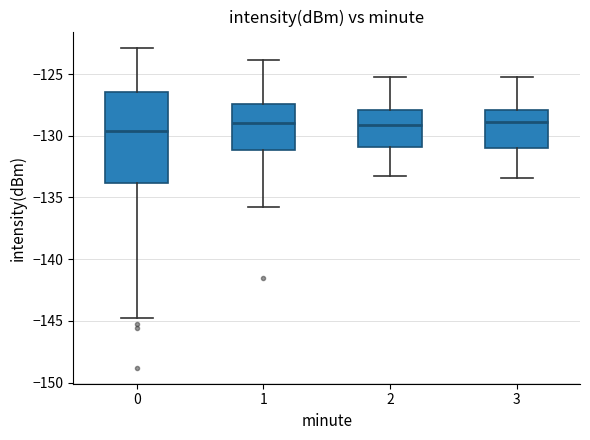

Reading left to right, transcribe this box plot: for each box, give where its median line is, the range the box spans, and where its two whiskers end, as read against the y-axis. The values are not printed on the chart, so give them approximately, as read against the axis.

0: median -129.5, box -134.0 to -126.5, whiskers -145.0 to -123.0
1: median -129.0, box -131.0 to -127.5, whiskers -136.0 to -124.0
2: median -129.0, box -131.0 to -128.0, whiskers -133.0 to -125.0
3: median -129.0, box -131.0 to -128.0, whiskers -133.5 to -125.0